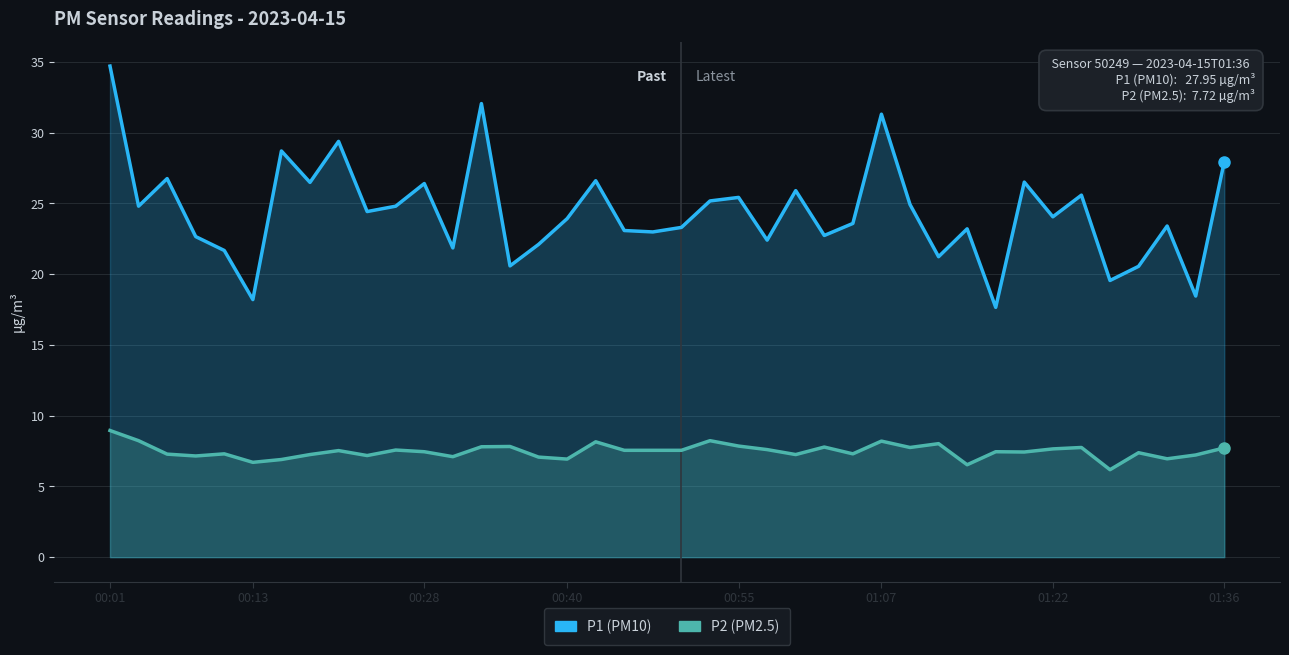

At which category is the sum across all series the highest?

00:01